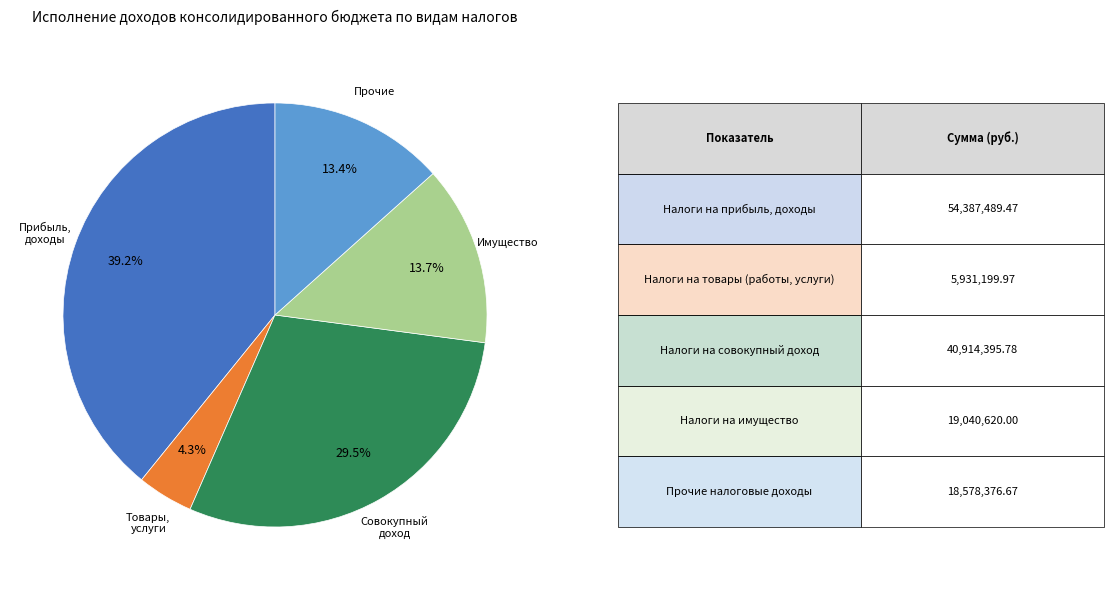

Does any single category account for the majority?

No